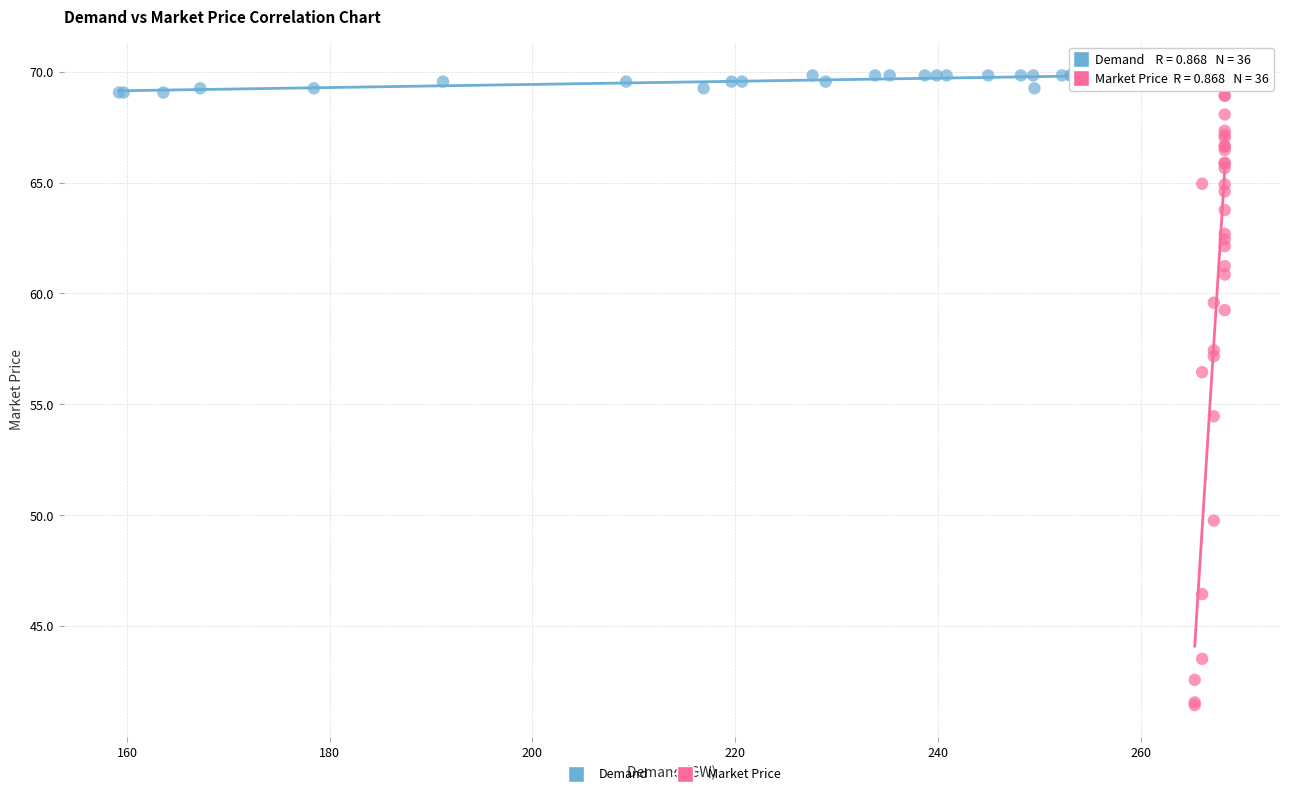

Which series has the widest spread of Y values?

Market Price